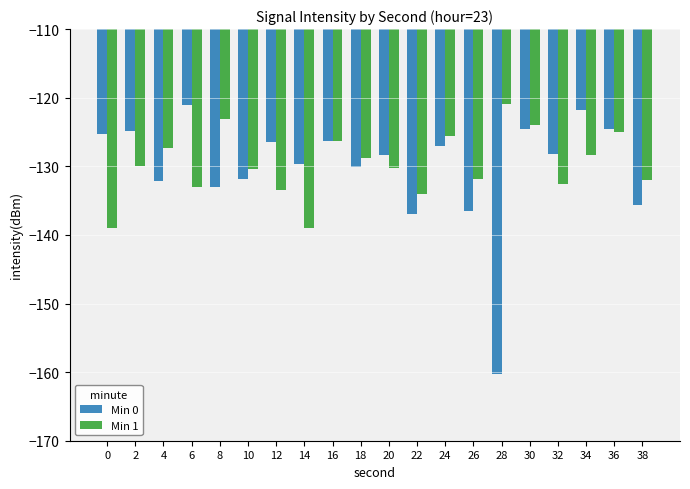

What is the difference between the highest and lowest values at 18?

1.3